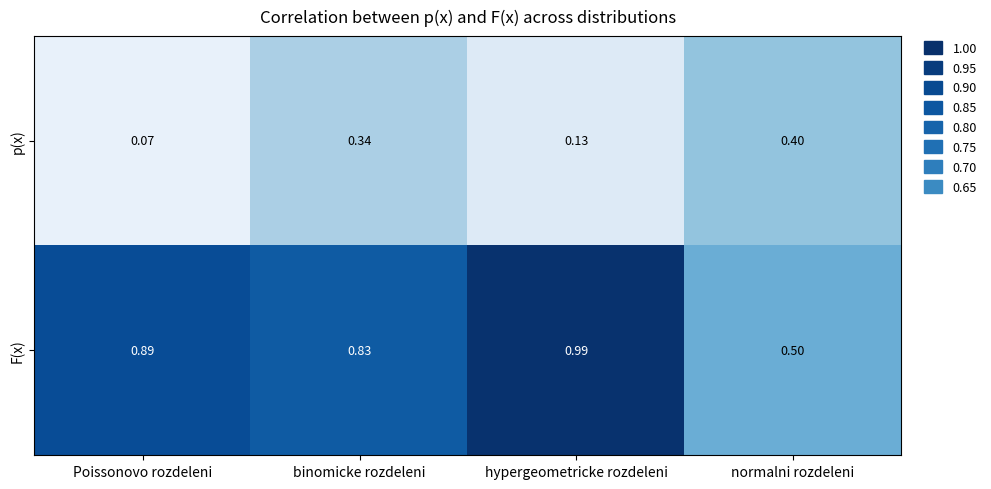

Rank the series at binomicke rozdeleni from lowest to highest value.

p(x), F(x)